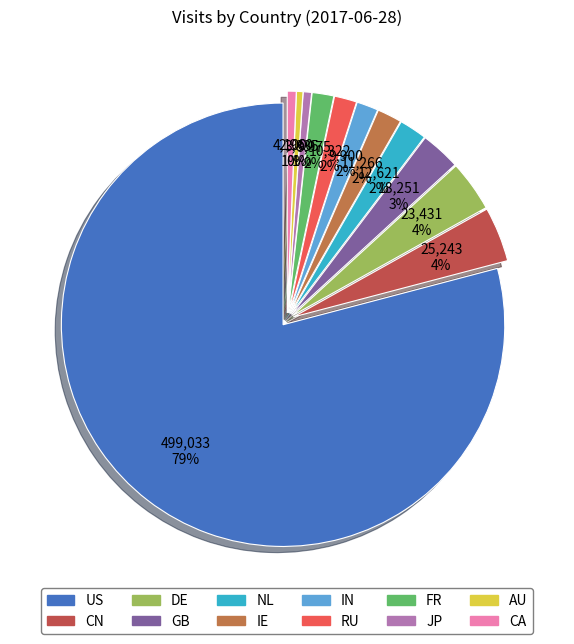

Which slice is the smallest?

AU